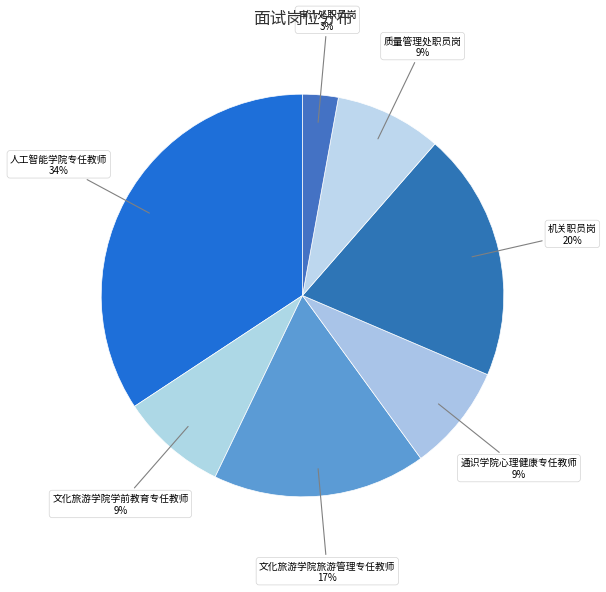

To the nearest percent, what is the average slice percentage?

14%